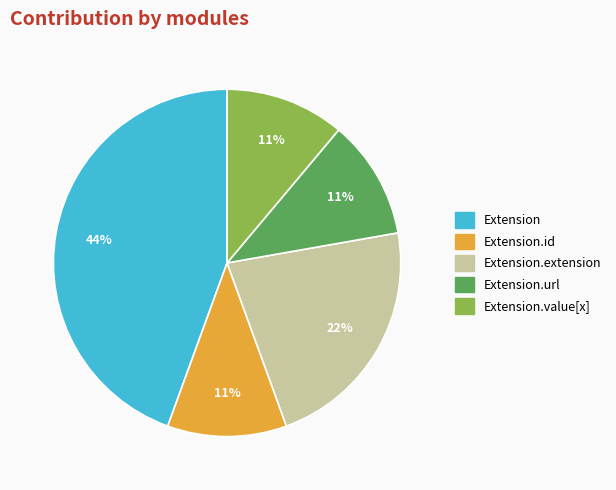

Between Extension.url and Extension, which is larger?

Extension